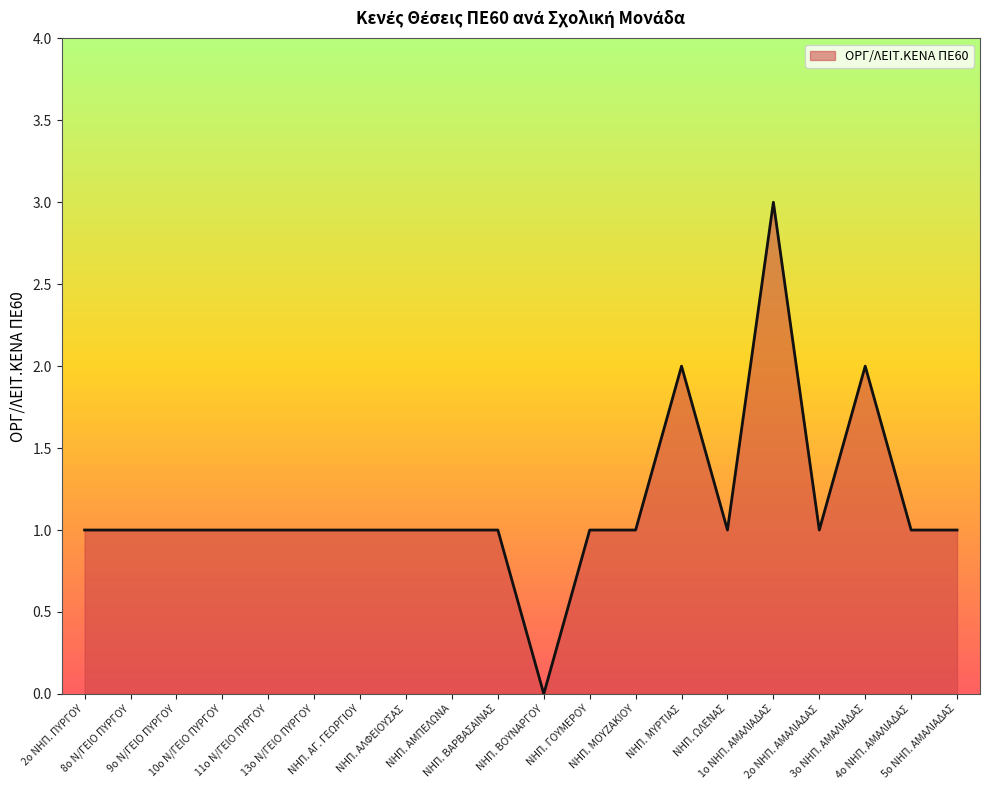

True or false: the data shows 2 at ΝΗΠ. ΑΛΦΕΙΟΥΣΑΣ.

False